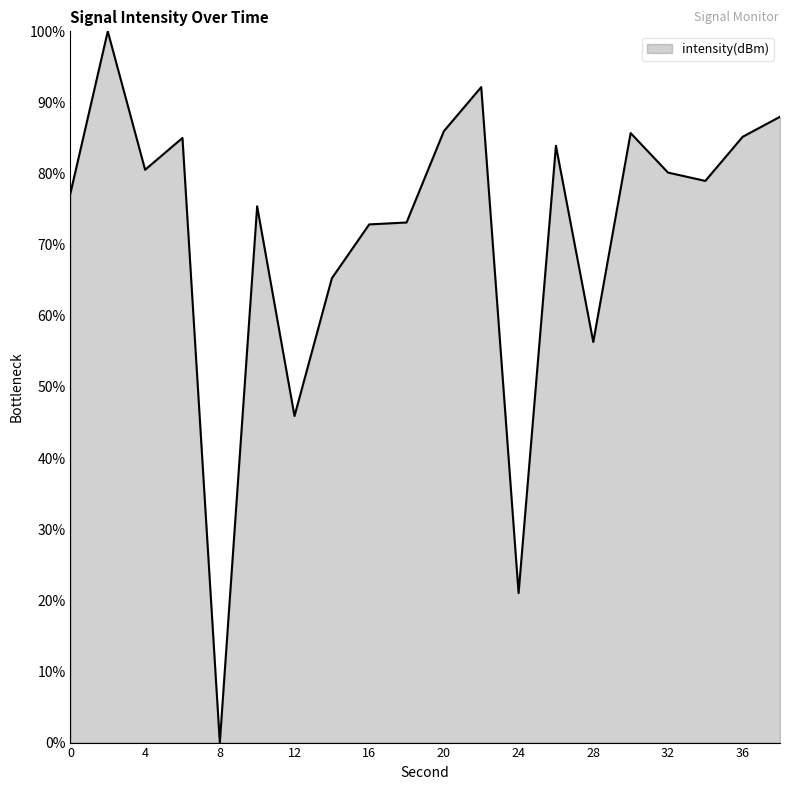

What is the average value?

71.6